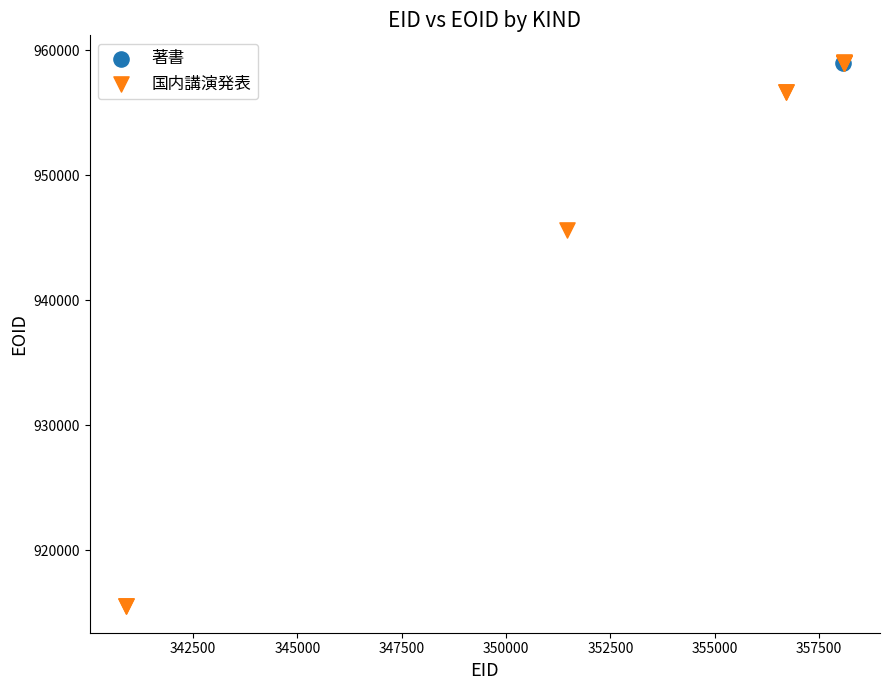

What are all the series names shown in the legend?

著書, 国内講演発表